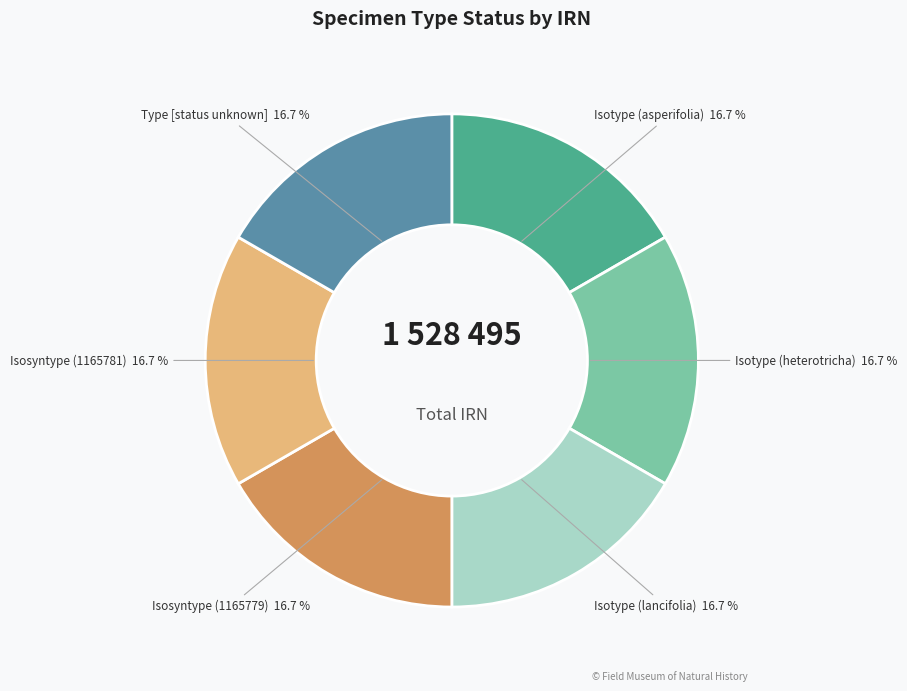

Is there a majority slice in this chart?

No